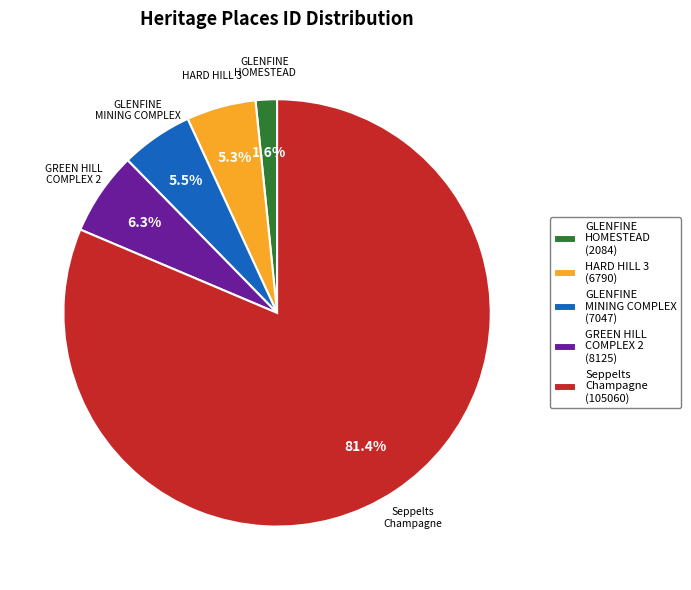

Is there any slice that represents more than half of the pie?

Yes